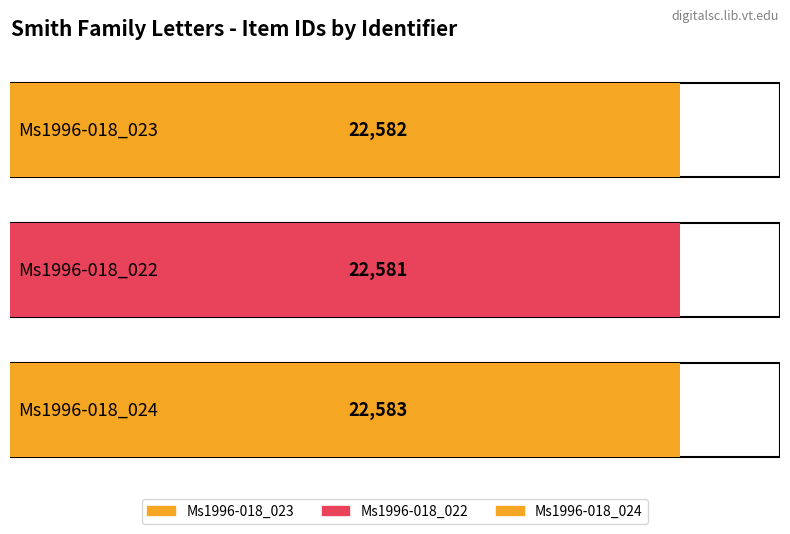

What is the maximum value shown in the chart?

22583